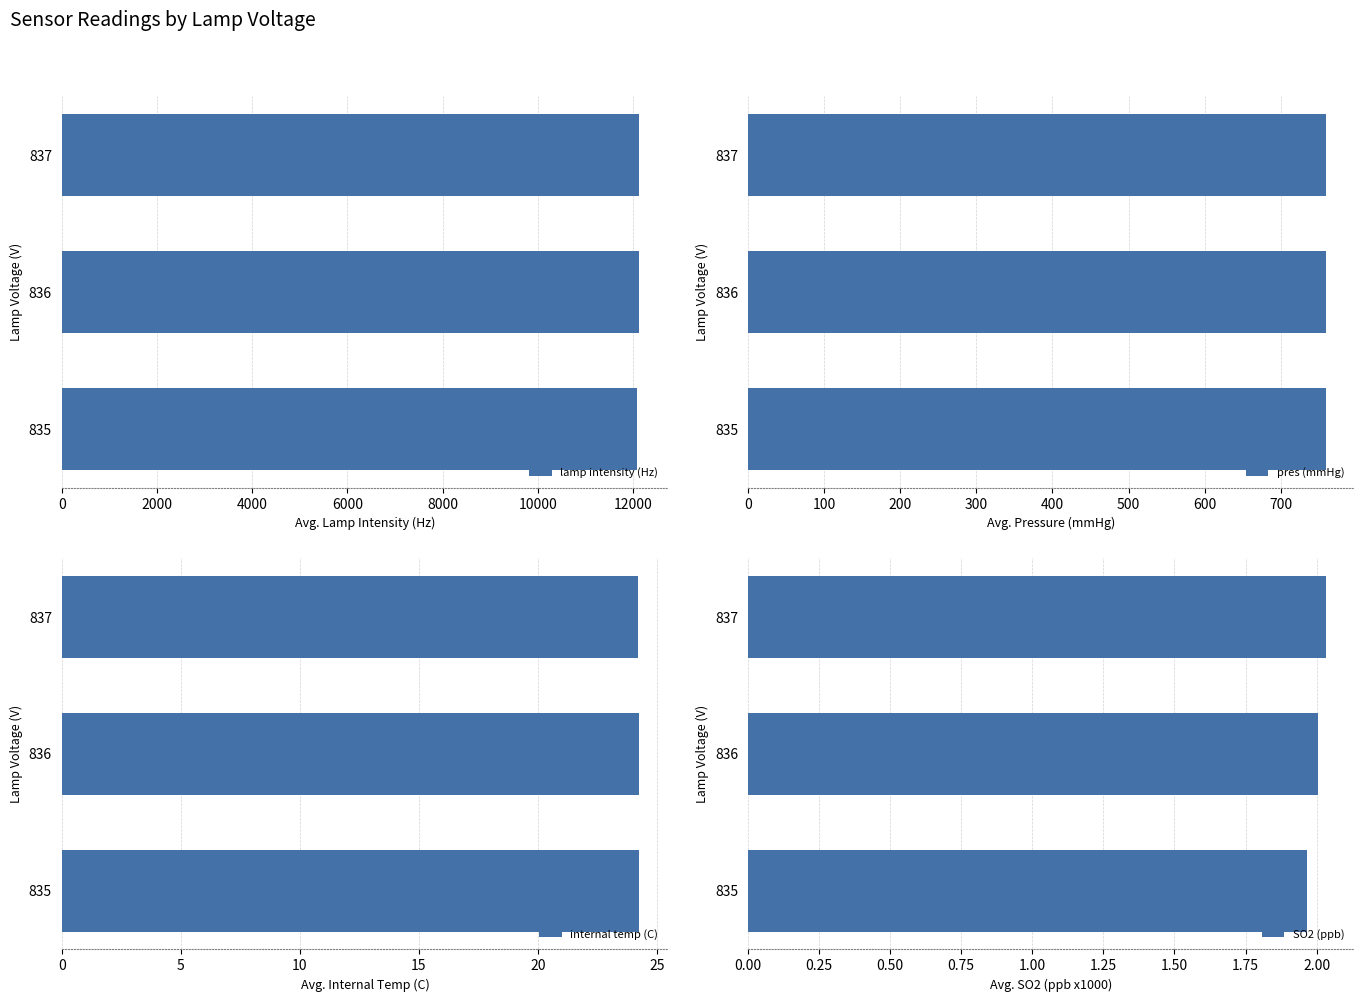

What is the minimum value shown in the chart?

2.0